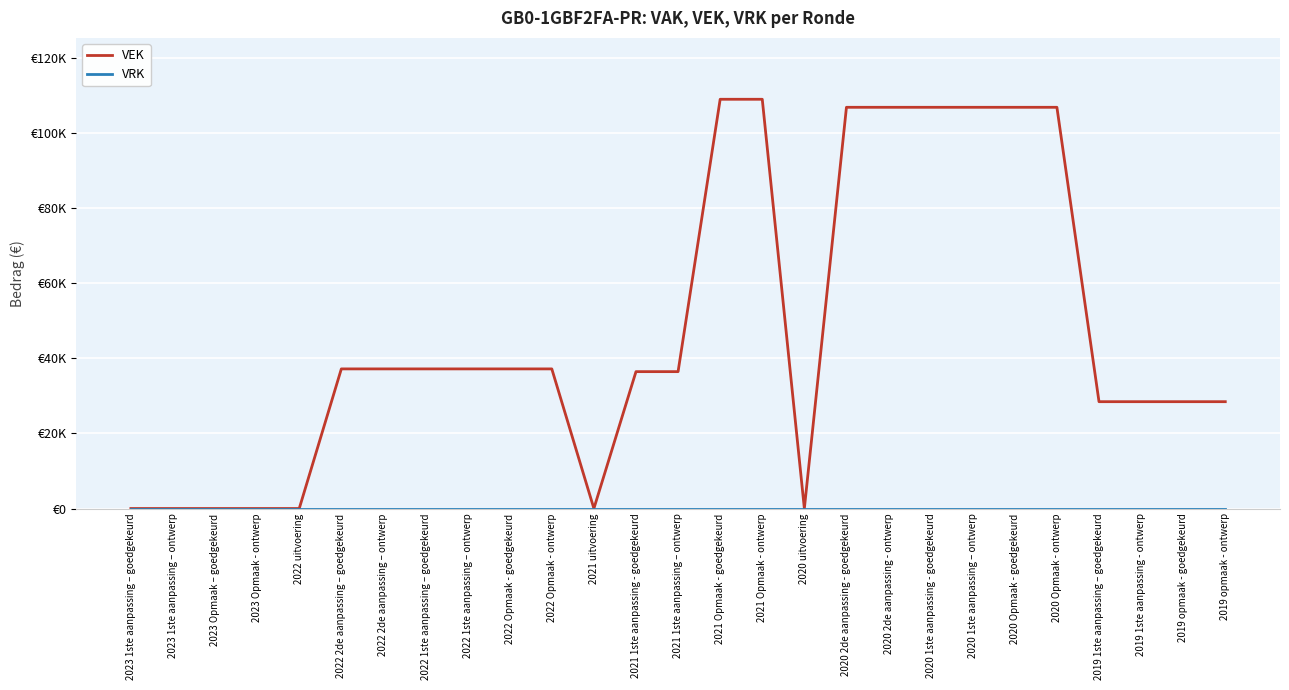

Is it true that VEK equals 35142 at 2021 Opmaak - ontwerp?

False